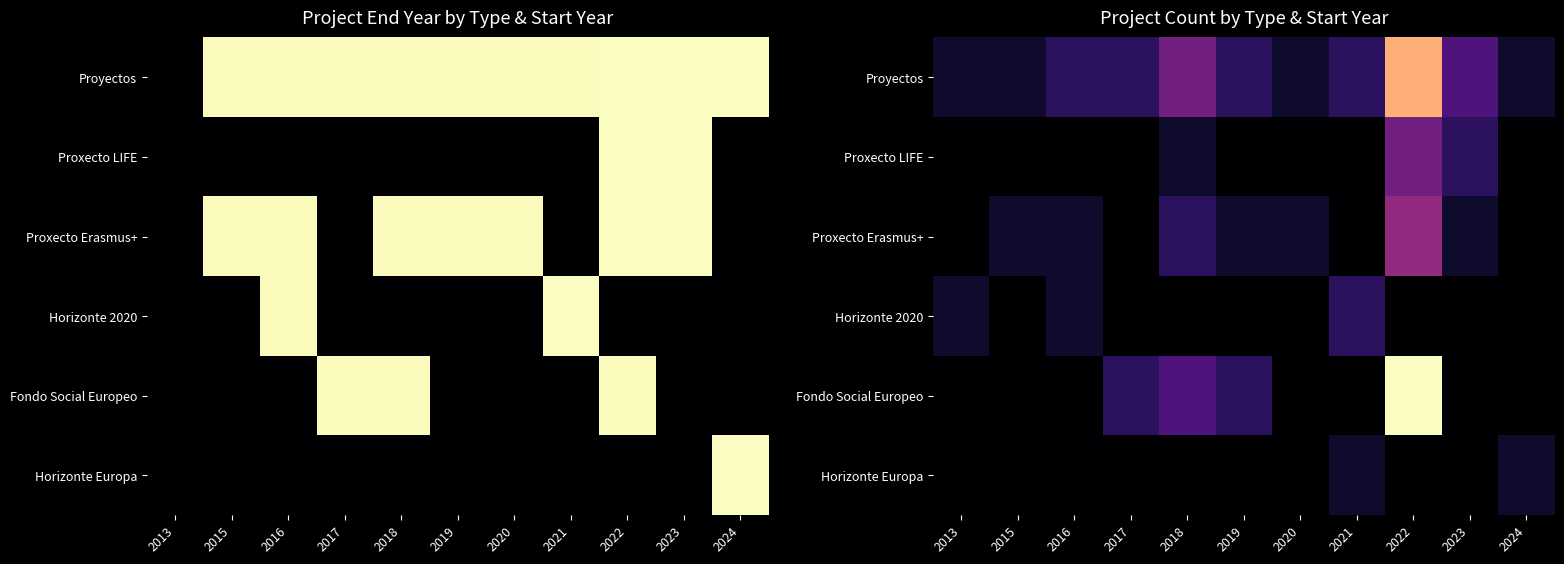

List the series in order of their peak value, highest first.

Fondo Social Europeo, Proyectos, Proxecto Erasmus+, Proxecto LIFE, Horizonte 2020, Horizonte Europa